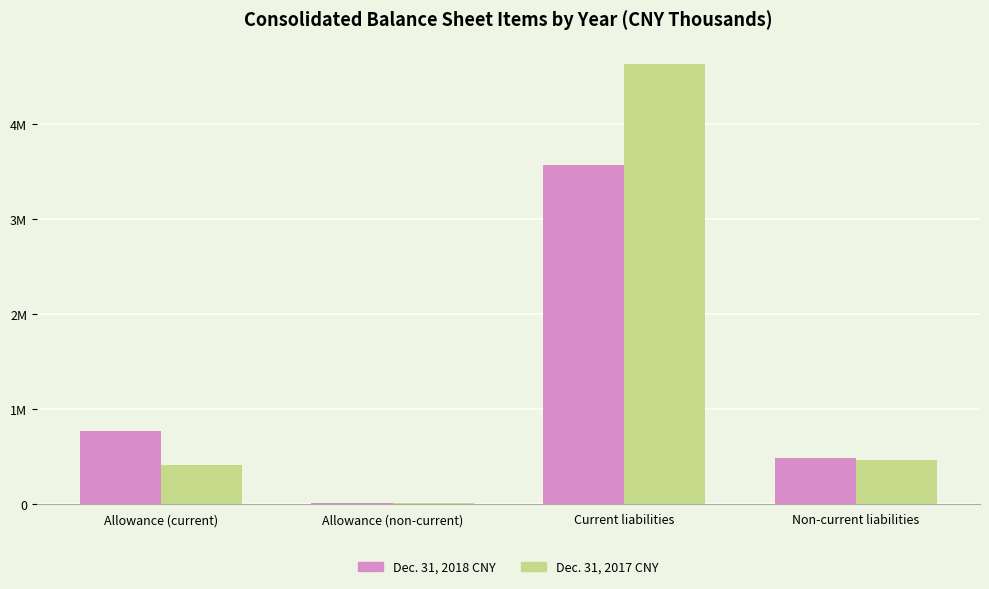

What is the approximate value of Dec. 31, 2018 CNY at Allowance (non-current), to the nearest 50?

6050